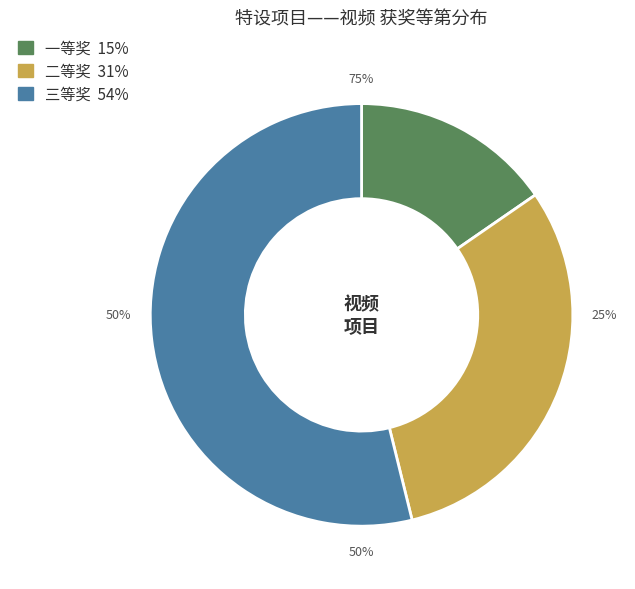

Is it true that 一等奖 is 29% of the pie?

False